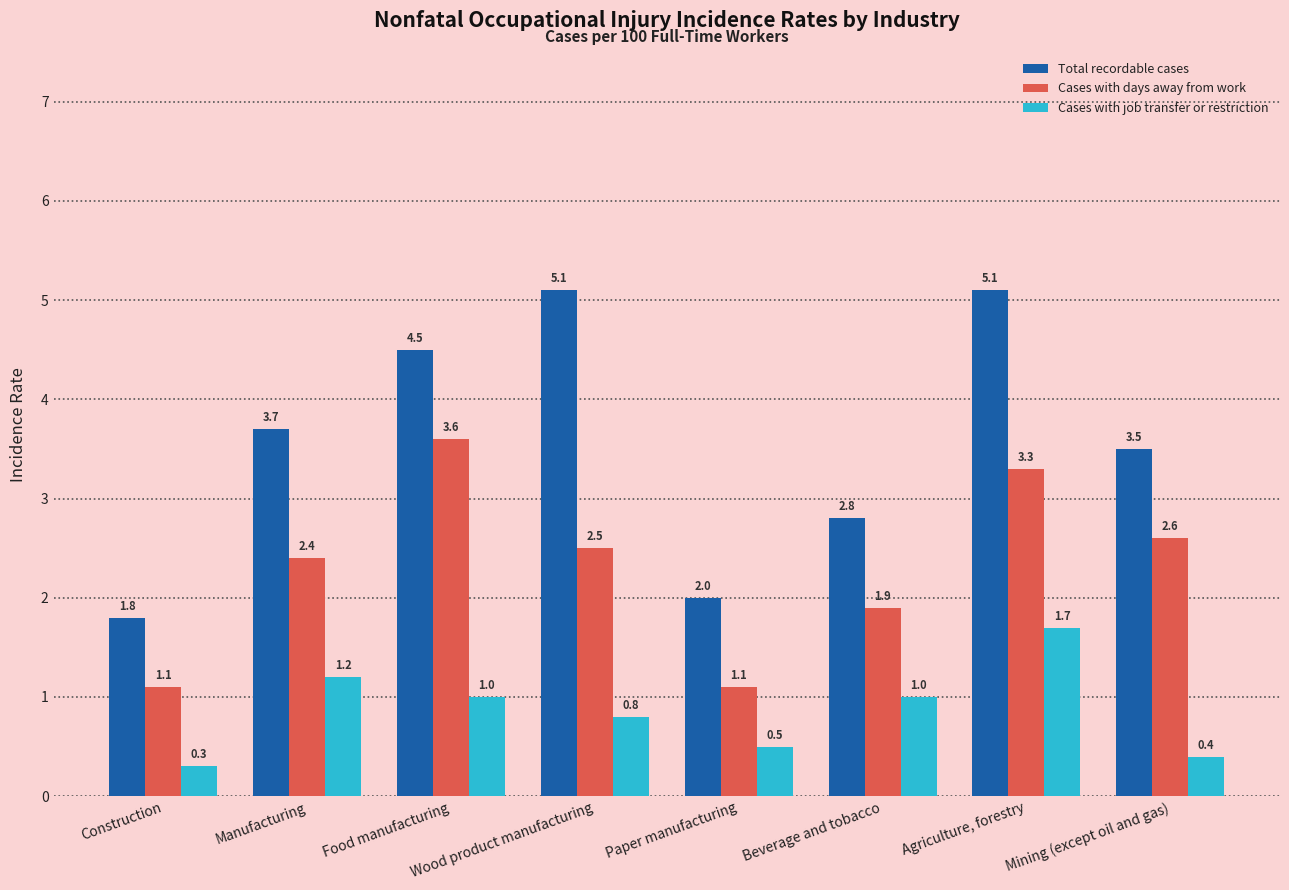

What is the lowest value of the Cases with job transfer or restriction series?

0.3